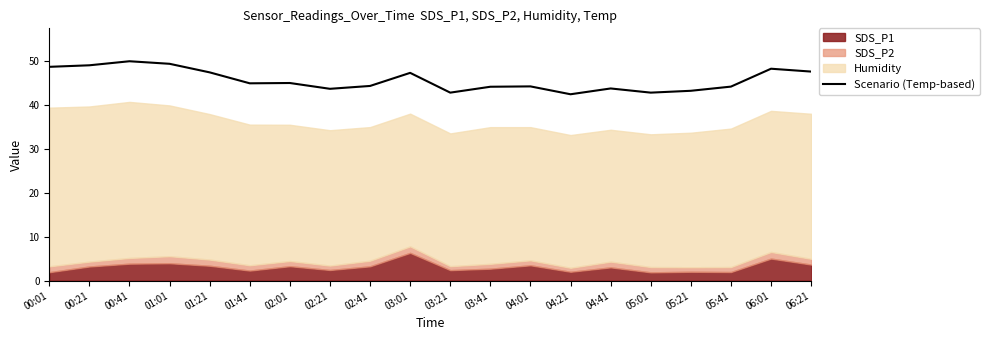

Rank the categories by value from highest to lowest.

00:41, 01:01, 00:21, 00:01, 06:01, 06:21, 01:21, 03:01, 02:01, 01:41, 02:41, 04:01, 05:41, 03:41, 04:41, 02:21, 05:21, 03:21, 05:01, 04:21